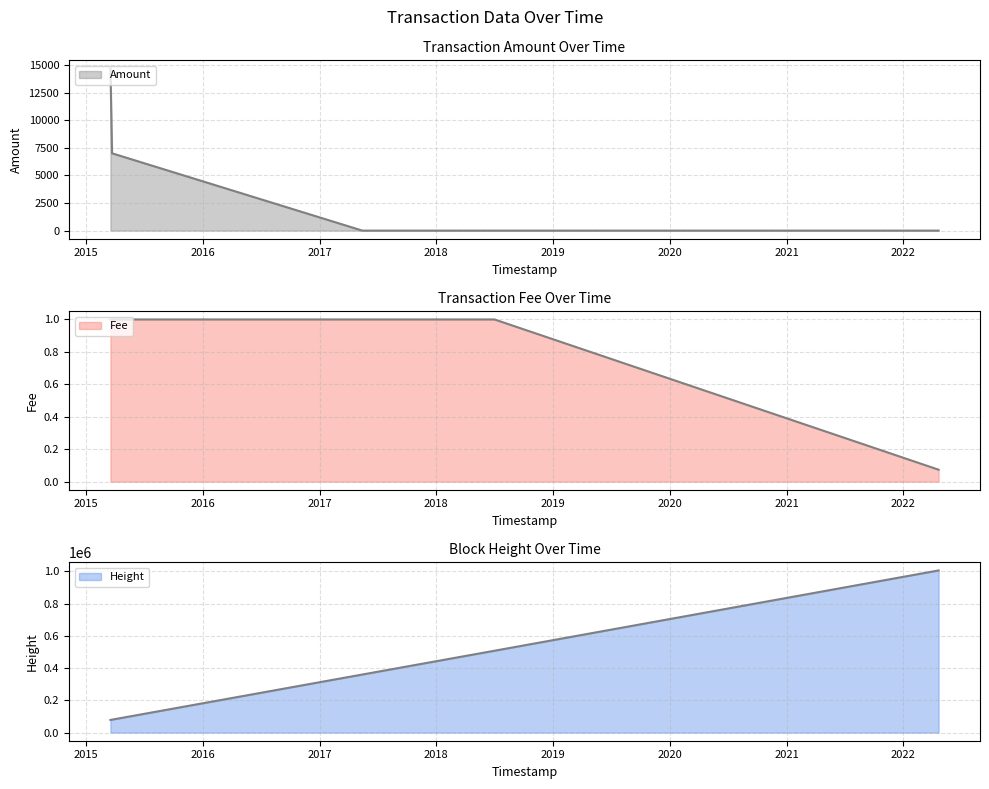

True or false: Height has more than 2 points higher than both neighbors.

False